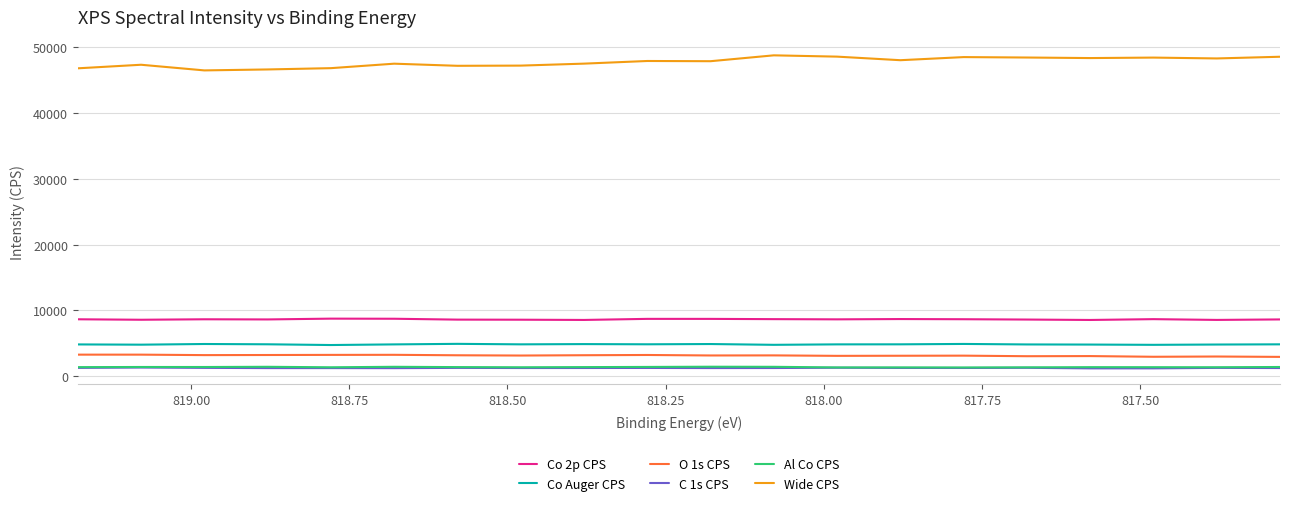

In O 1s CPS, how many points are lower than both neighbors (excluding endpoints)?

6